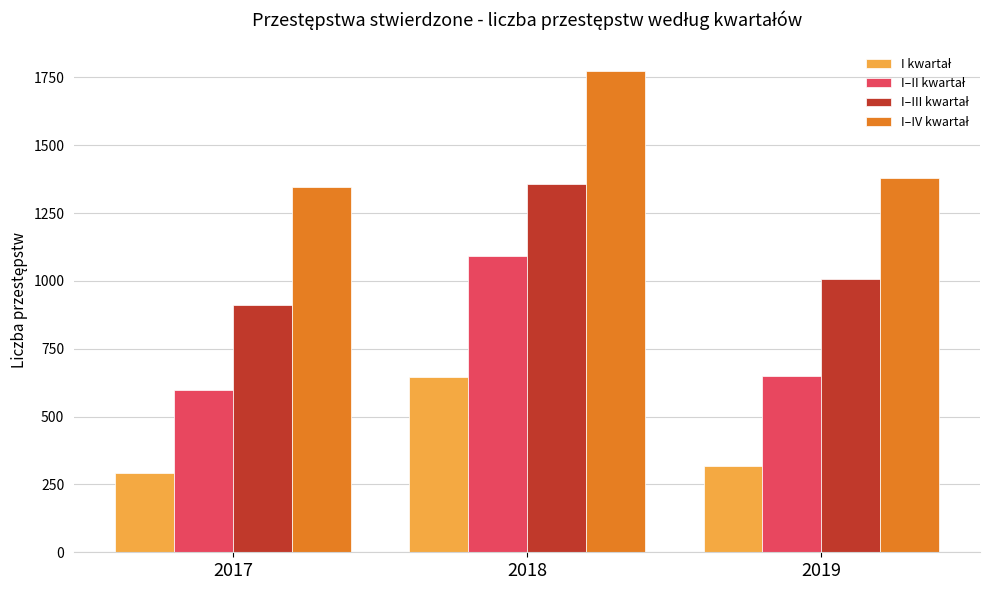

At how many categories does at least one series exceed 523?

3